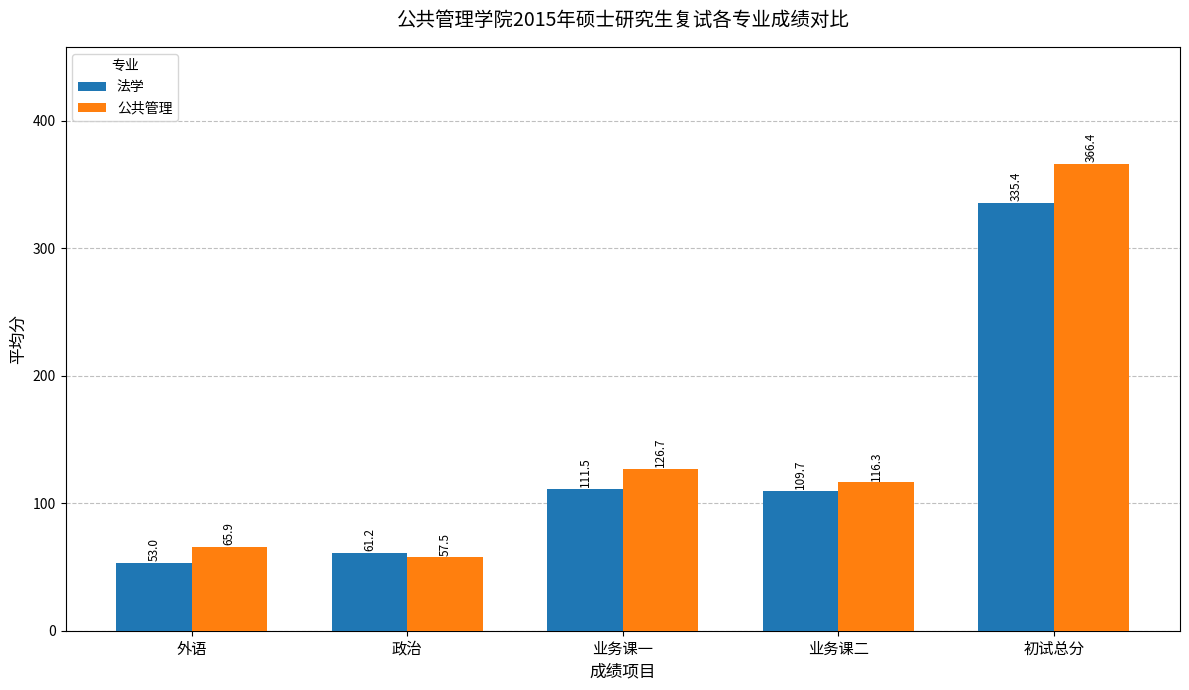

What is the average value of the 法学 series?

134.2